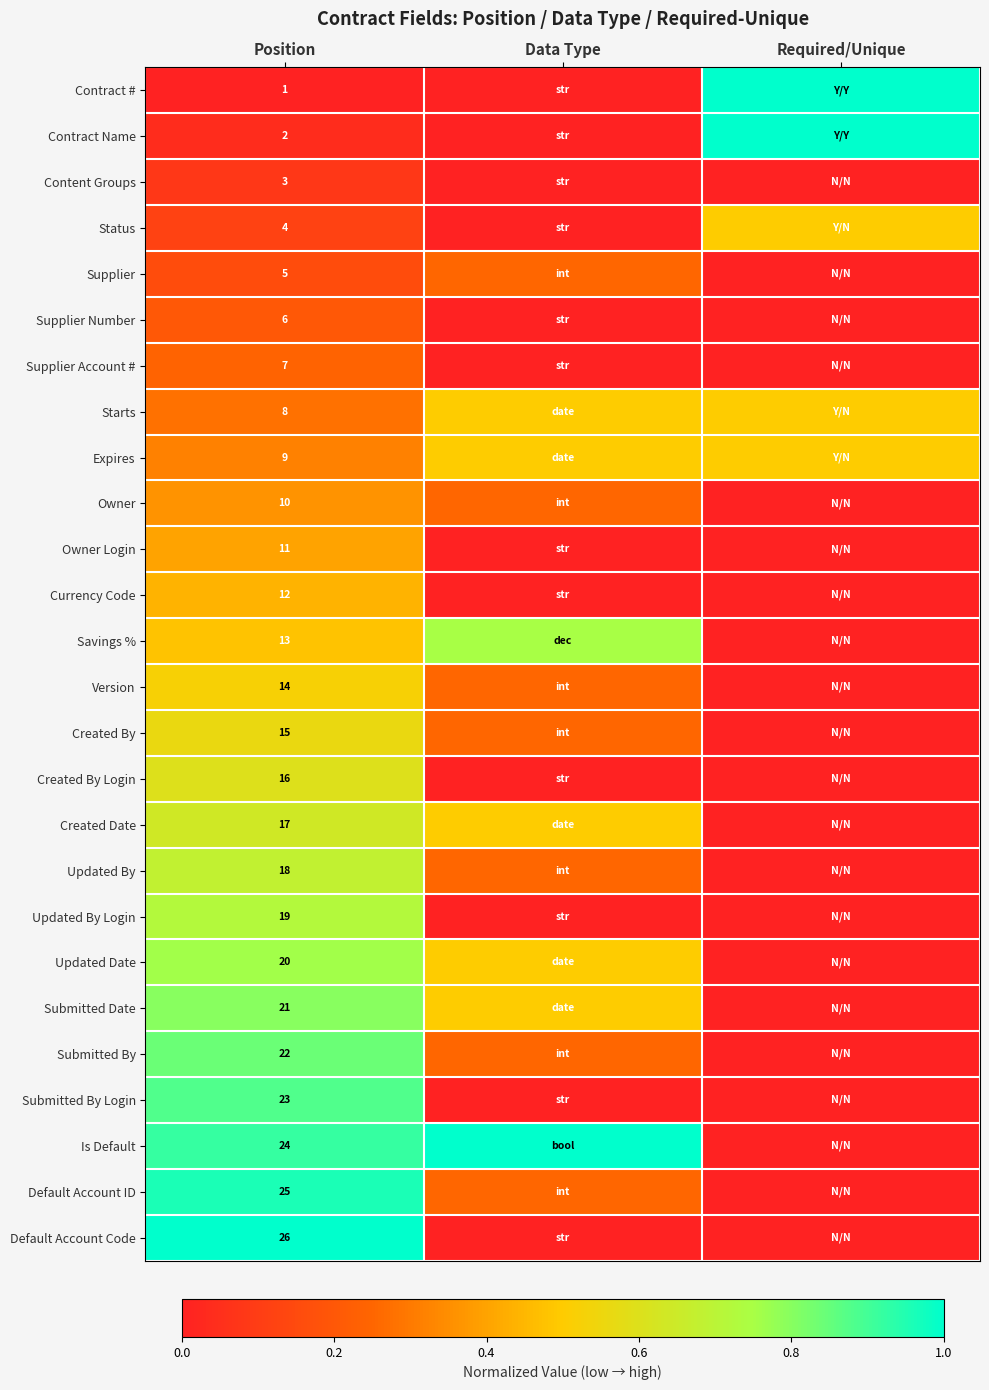

Which category has the highest value across all series?

Required/Unique